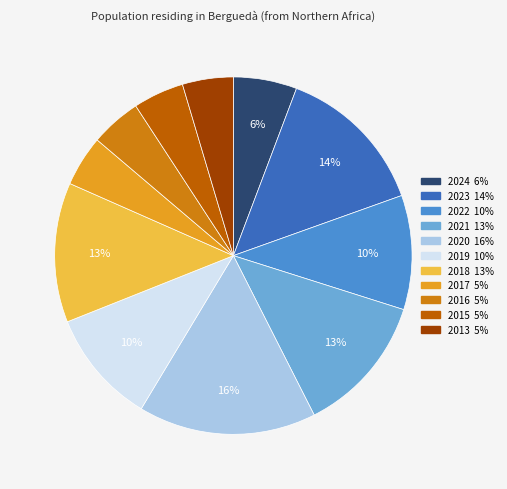

Approximately how many times larger is the value at 2019 compared to 2017?

2.2